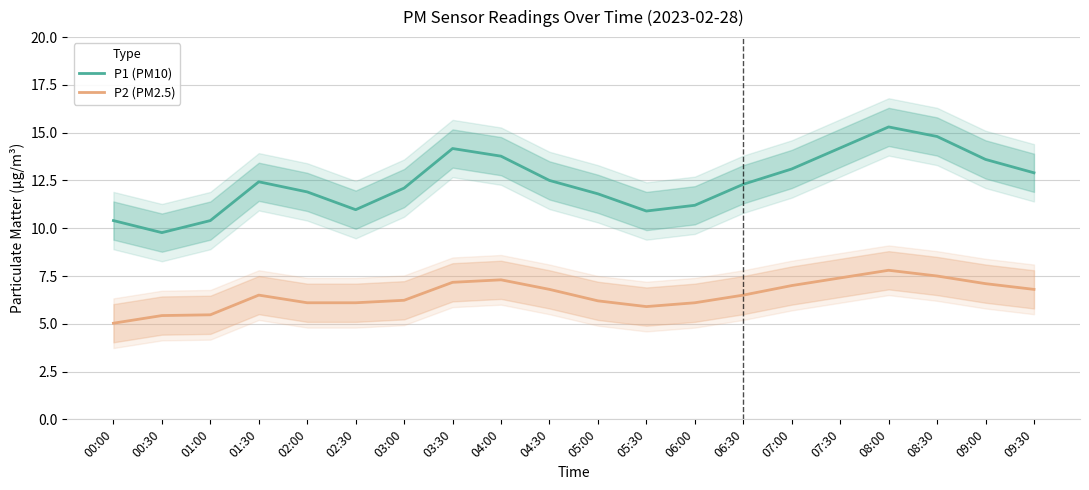

The value of P1 (PM10) at 08:30 is 25.4. True or false?

False